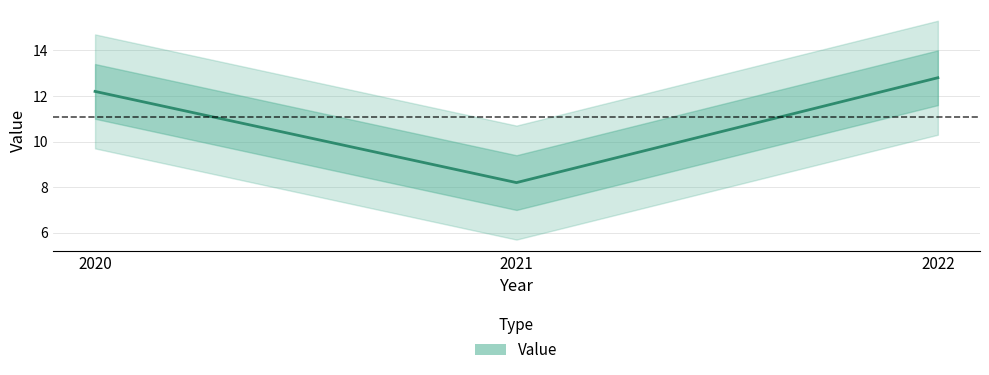

What is the value of the 2nd point from the left?

8.2